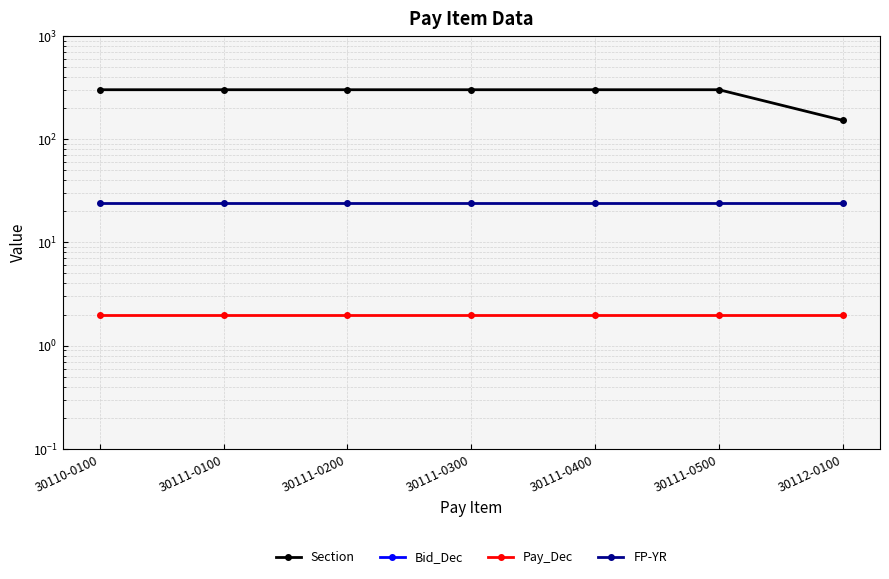

What is the label of the 2nd point from the right?

30111-0500